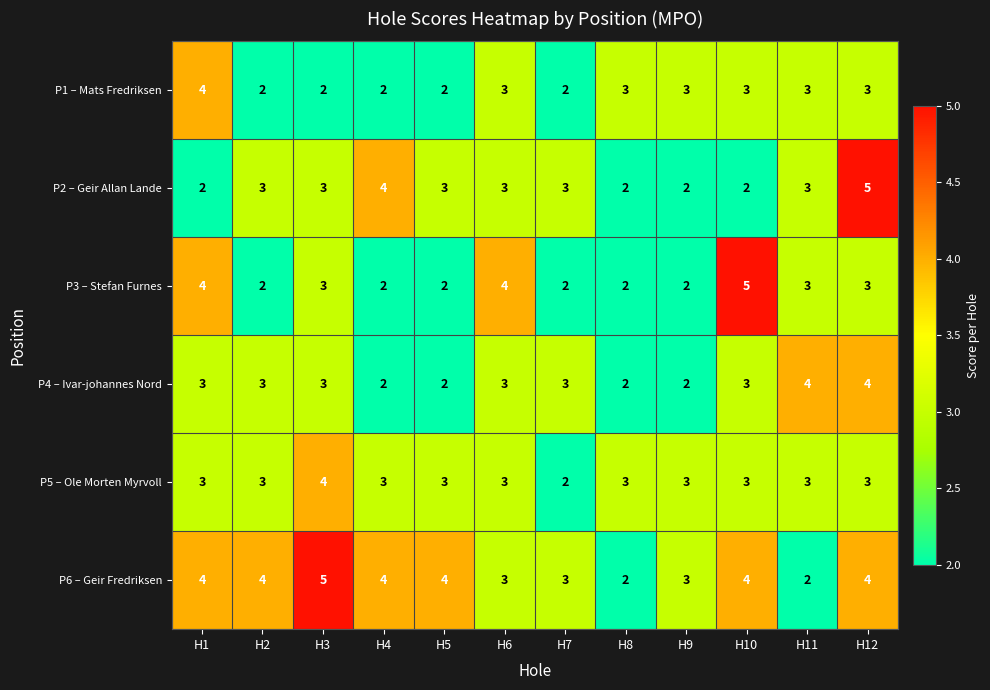

What is the sum of all P5 – Ole Morten Myrvoll values?

36